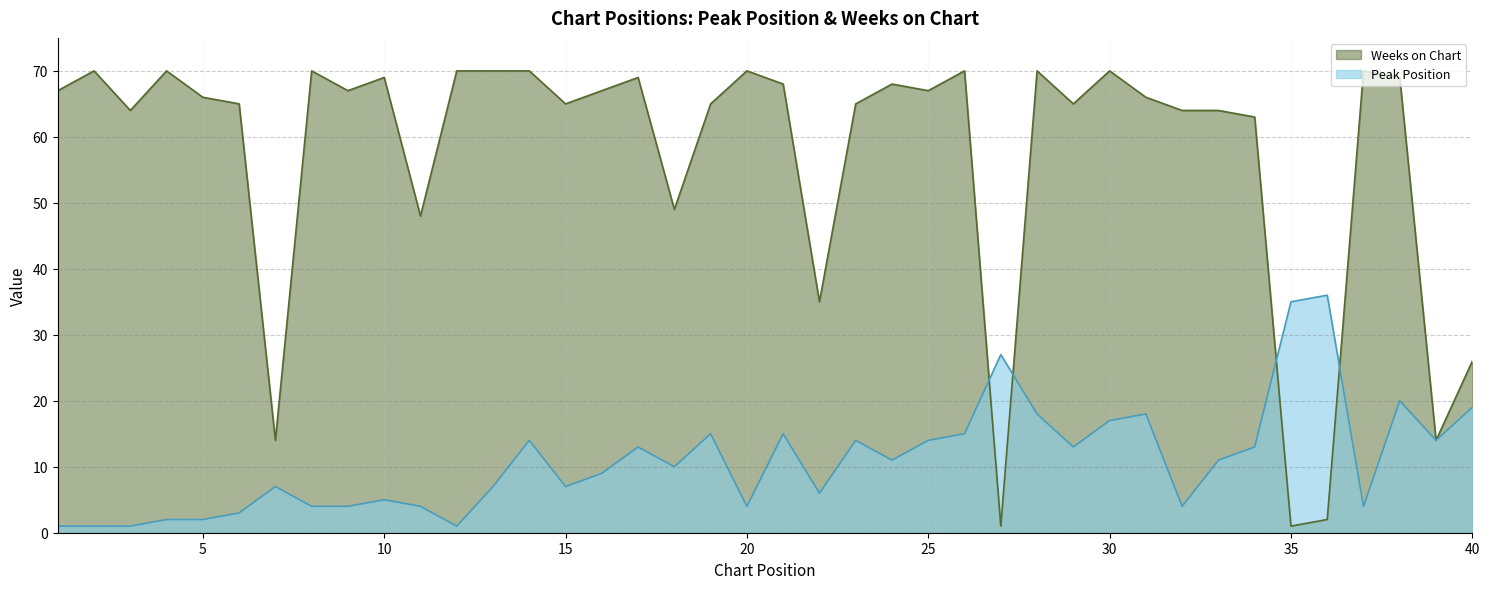

Where is the first local maximum for Peak Position?

7